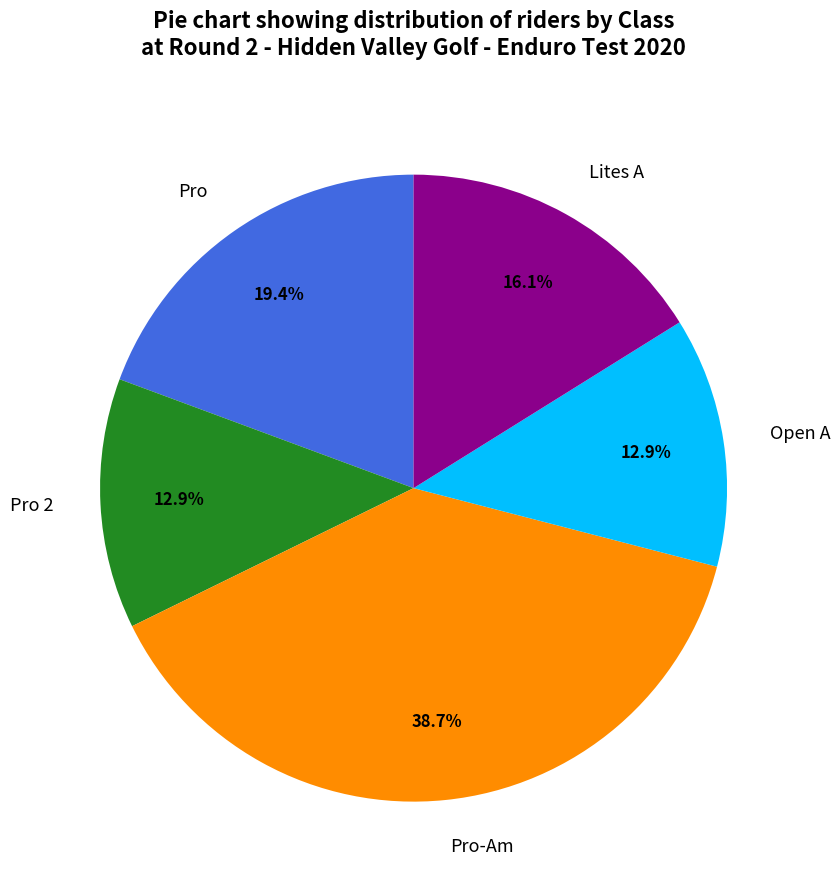

To the nearest percent, what percentage of the pie is Lites A?

16%